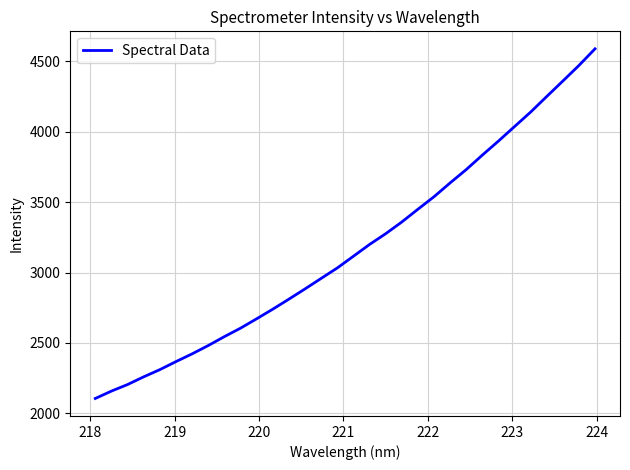

What is the minimum value shown in the chart?

2105.3